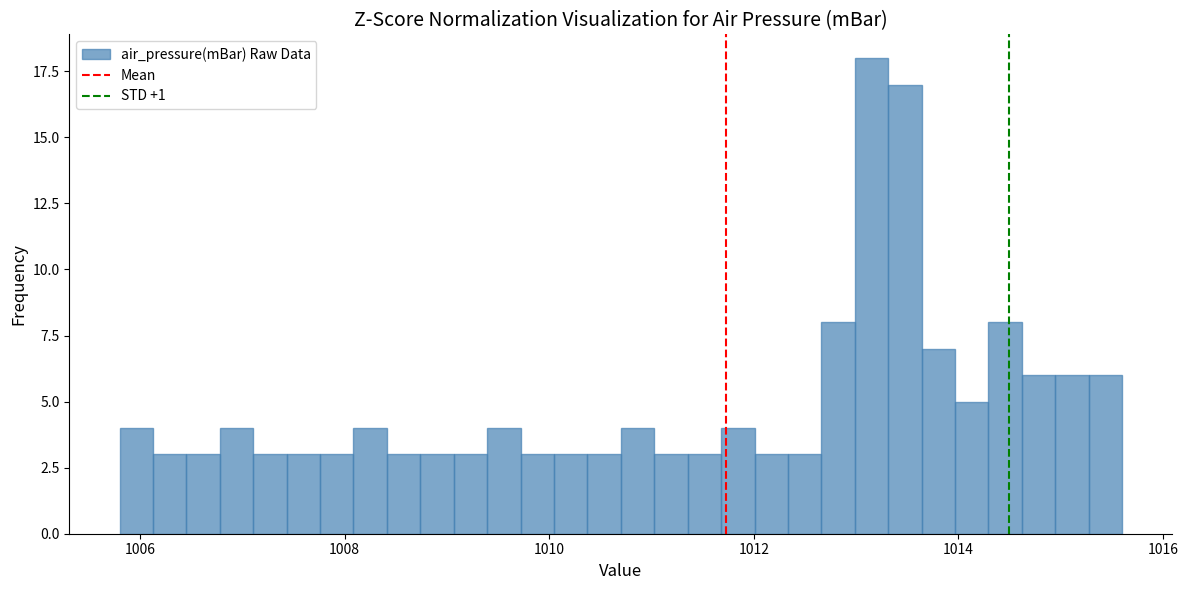

Around what value on the x-axis is the tallest bar? Give the approximate position of its centre, as read against the axis.

1013.2